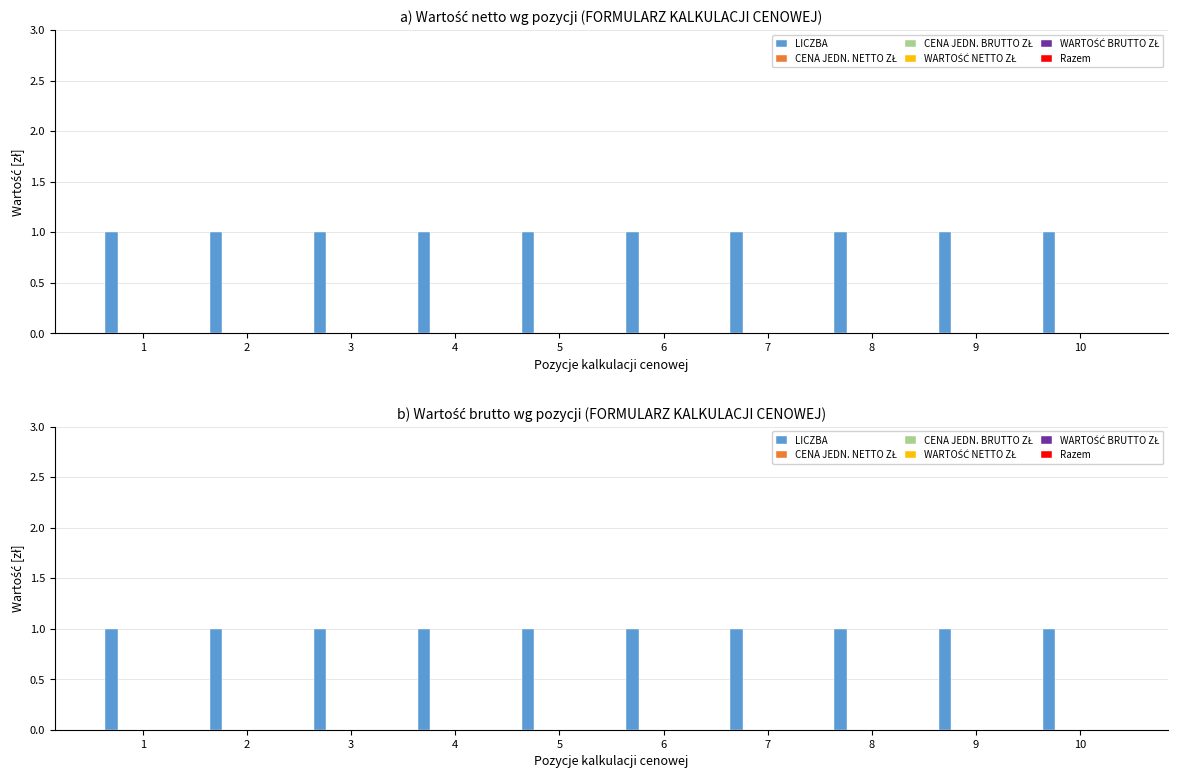

True or false: WARTOŚĆ BRUTTO ZŁ has a value of 0 at 10.

True